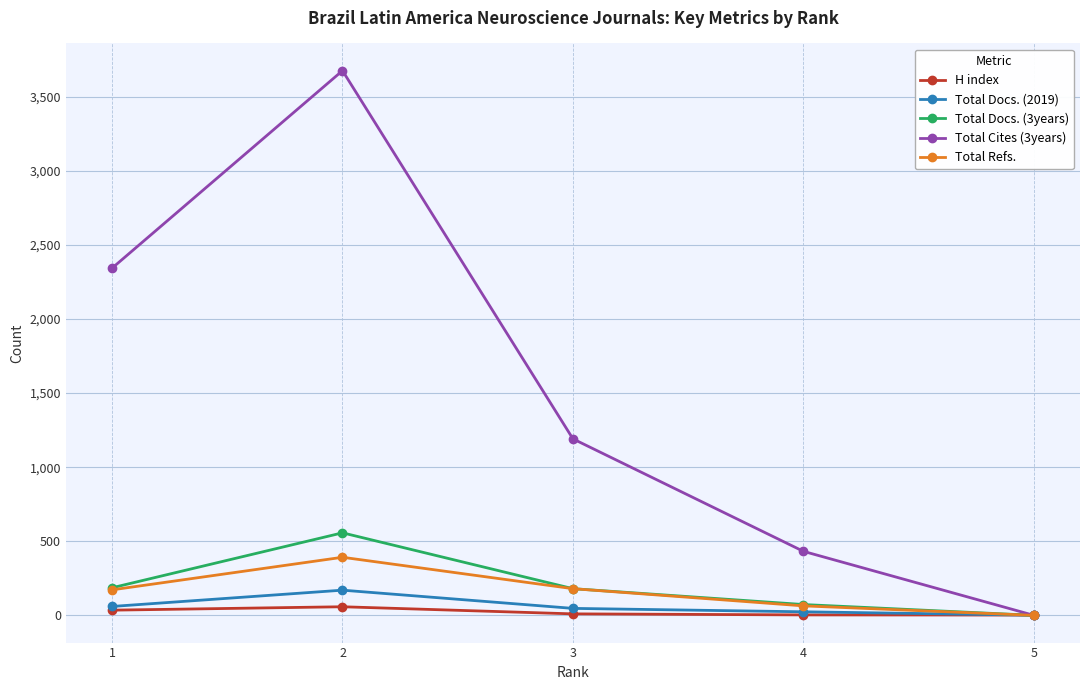

Does the chart display data point markers on the line(s)?

Yes